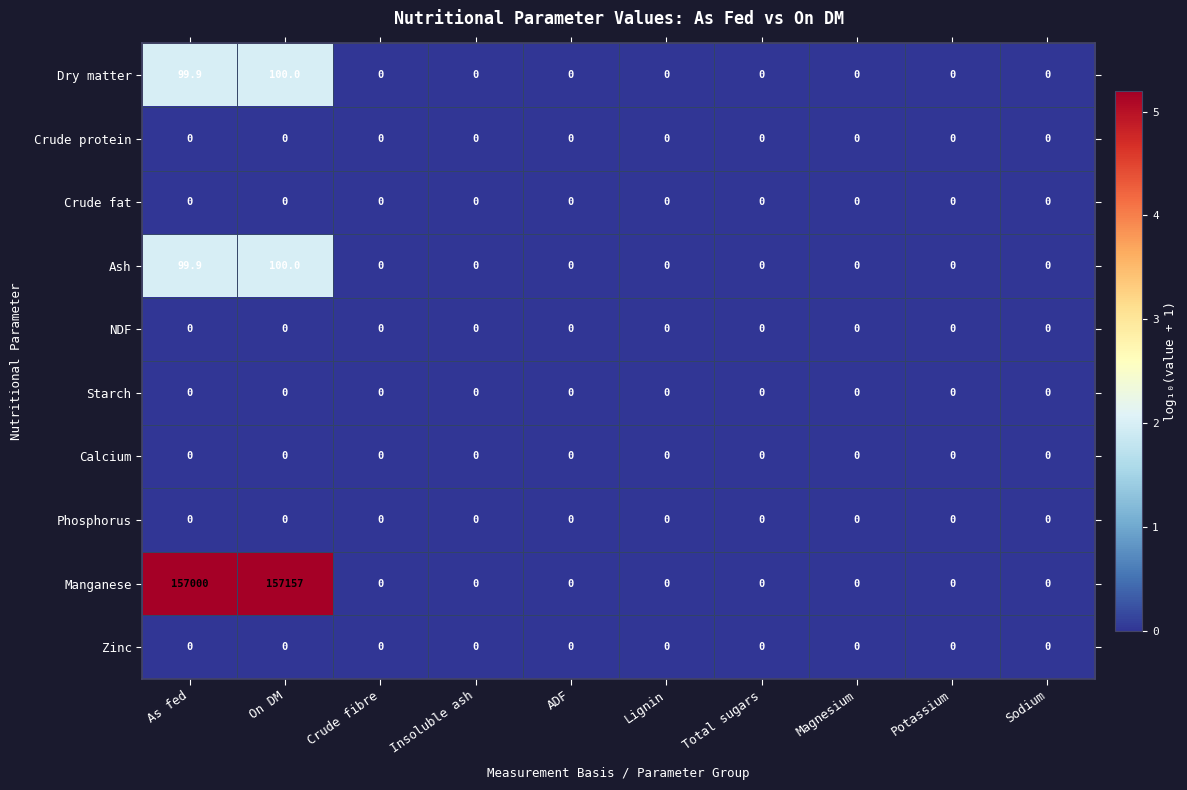

Which series has the largest total across all categories?

Manganese